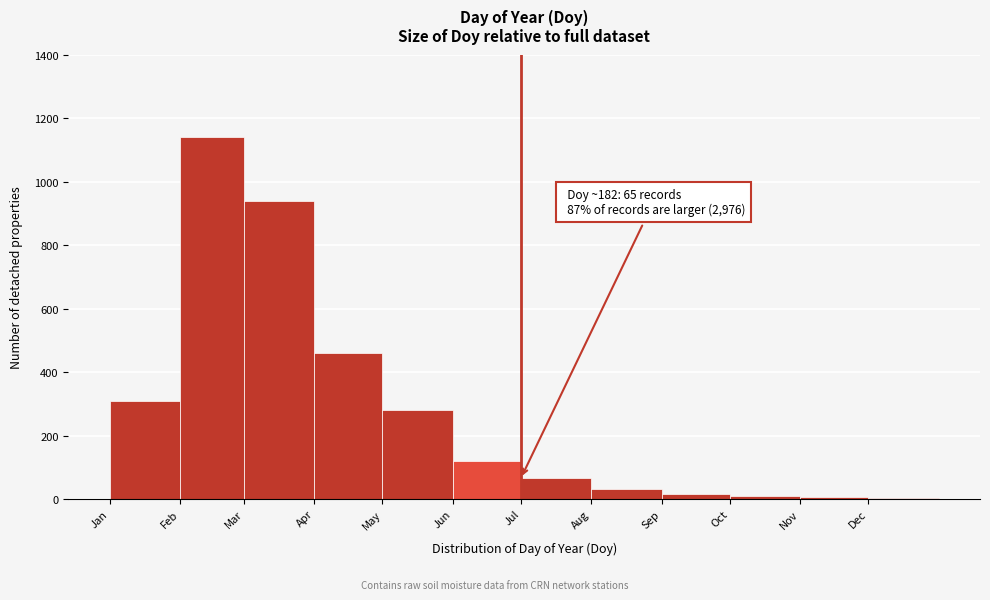

What value does the data have at Jul?

65